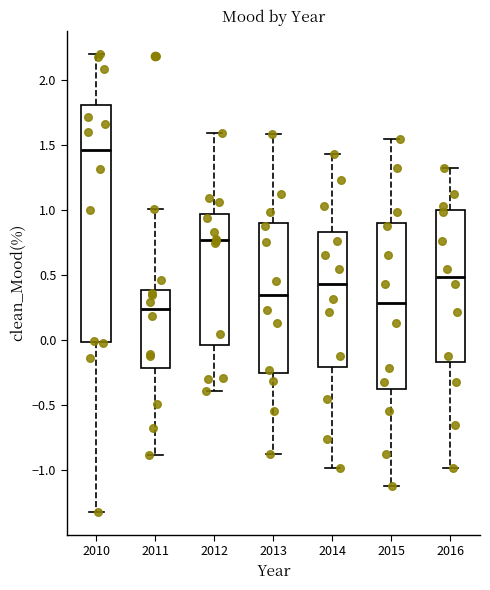

Which box has the highest median line?

2010